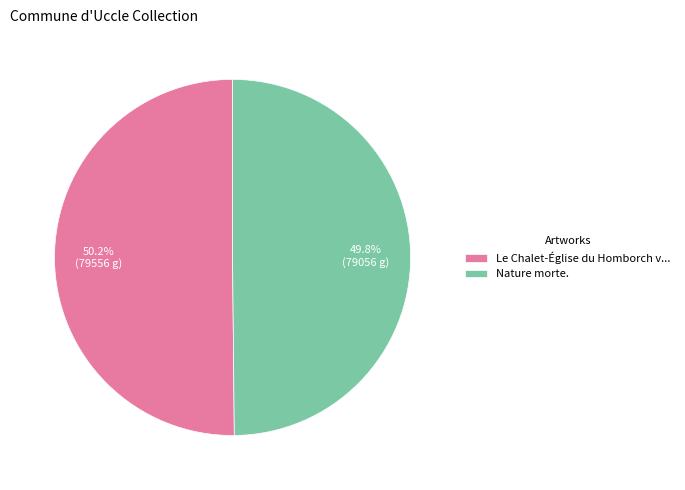

What percentage do Le Chalet-Église du Homborch v... and Nature morte. together represent?

100.0%